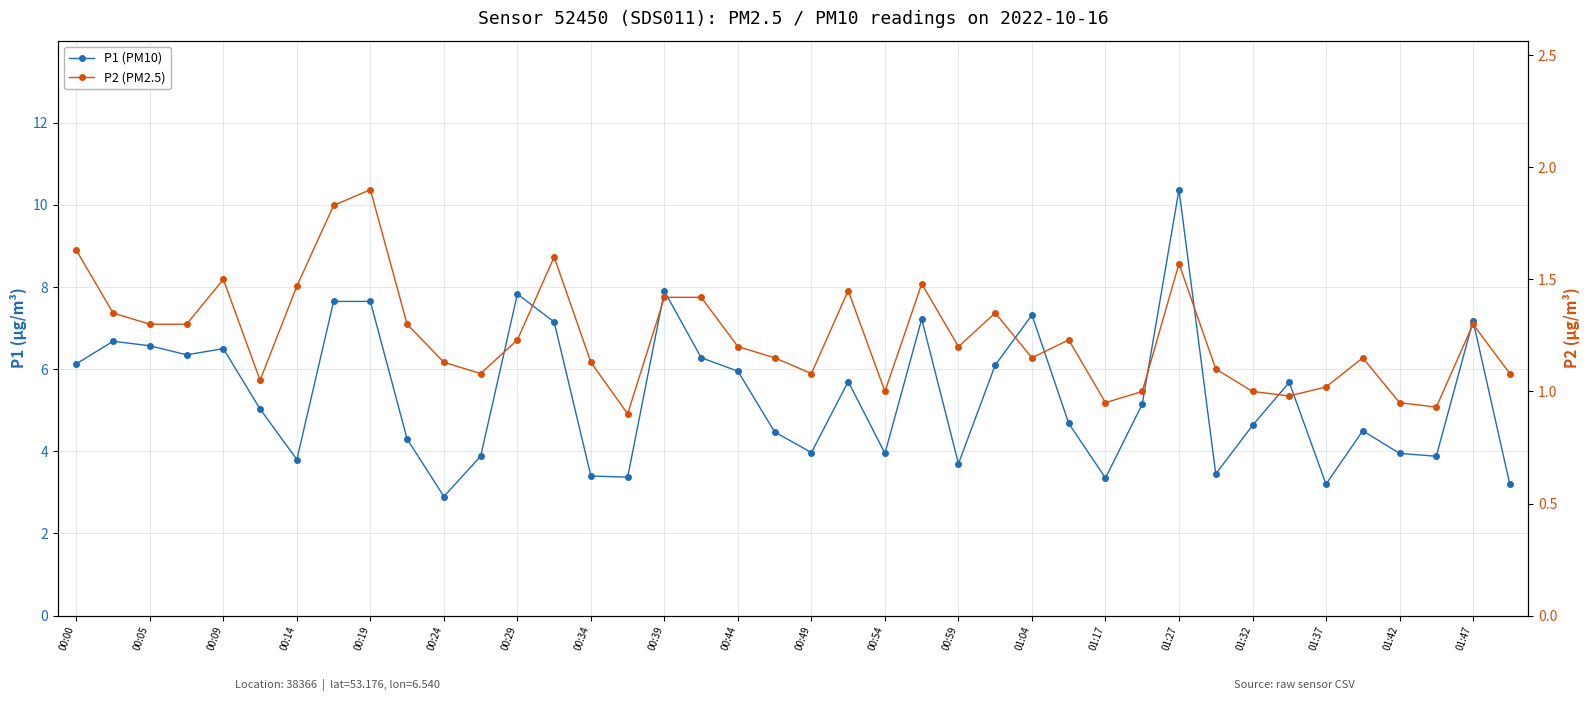

True or false: P2 (PM2.5) has more than 2 points higher than both neighbors.

True